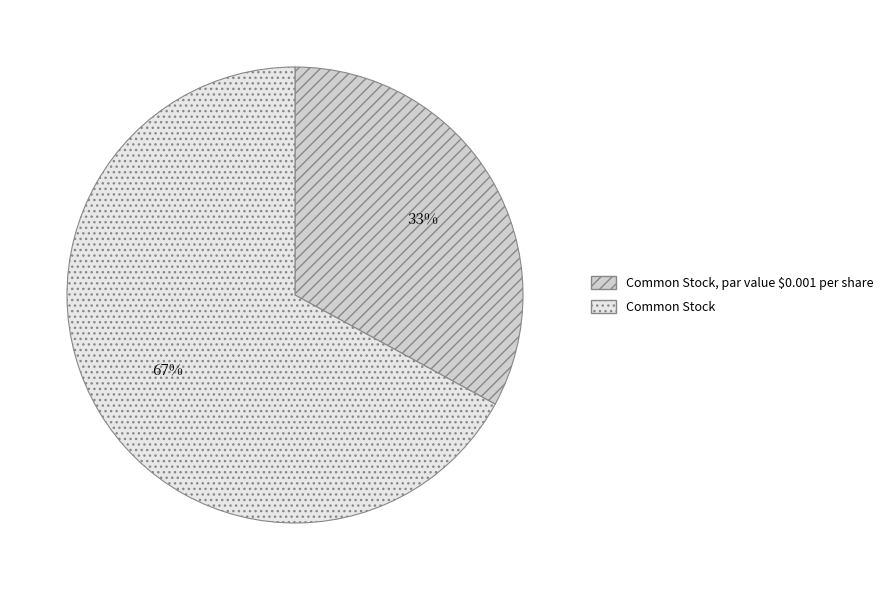

Is the sum of Common Stock and Common Stock, par value $0.001 per share greater than half?

Yes